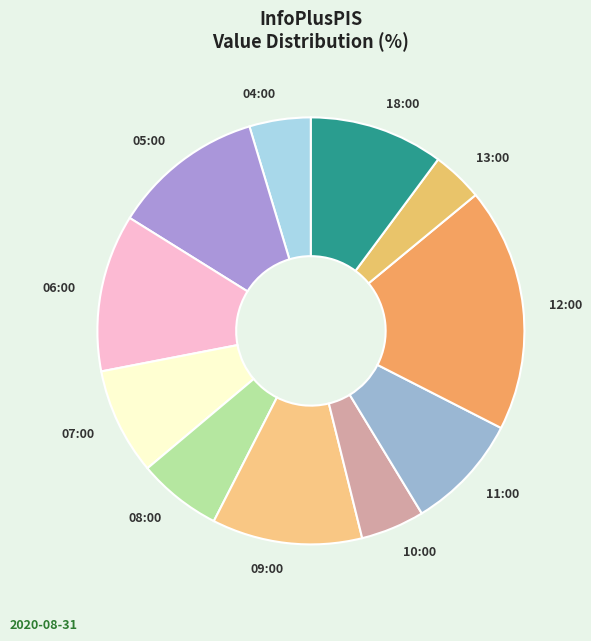

Is there a majority slice in this chart?

No